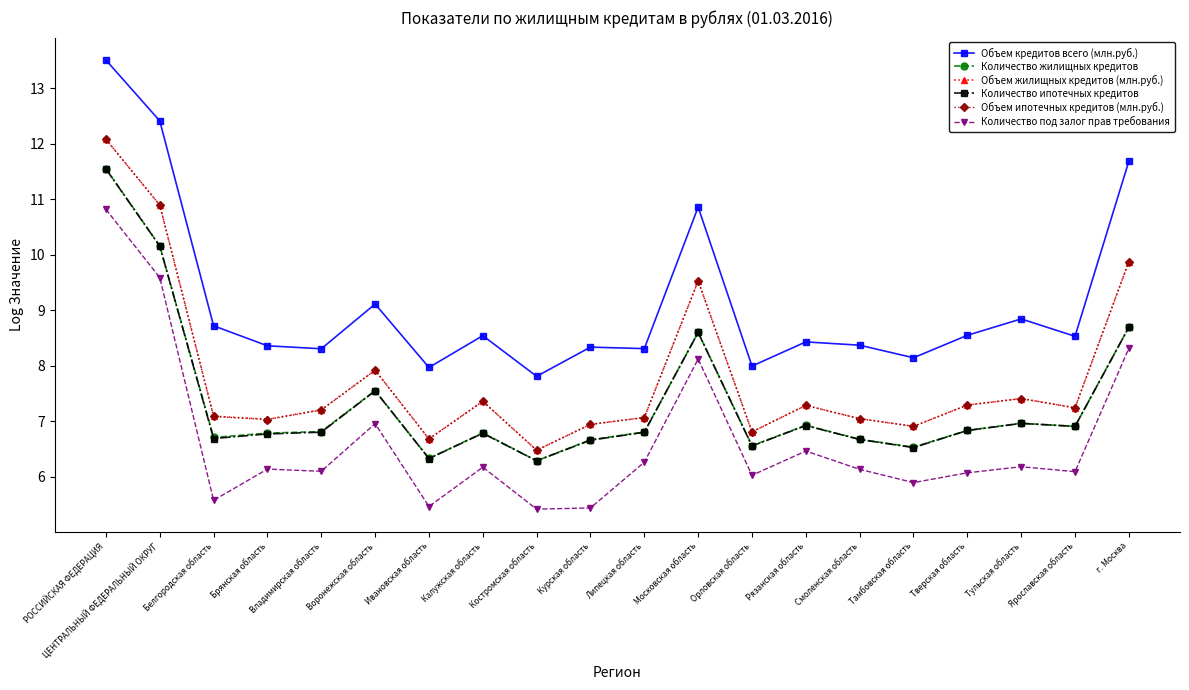

At which category does Объем жилищных кредитов (млн.руб.) reach its first local peak?

Воронежская область